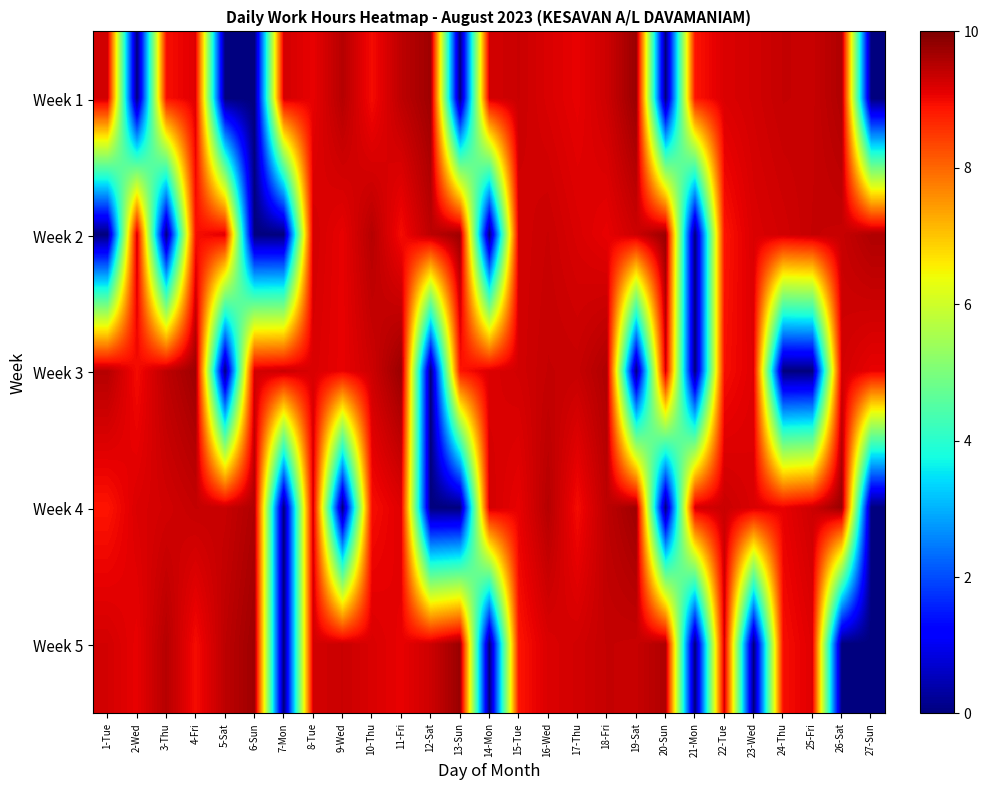

At how many categories does at least one series exceed 3?

27